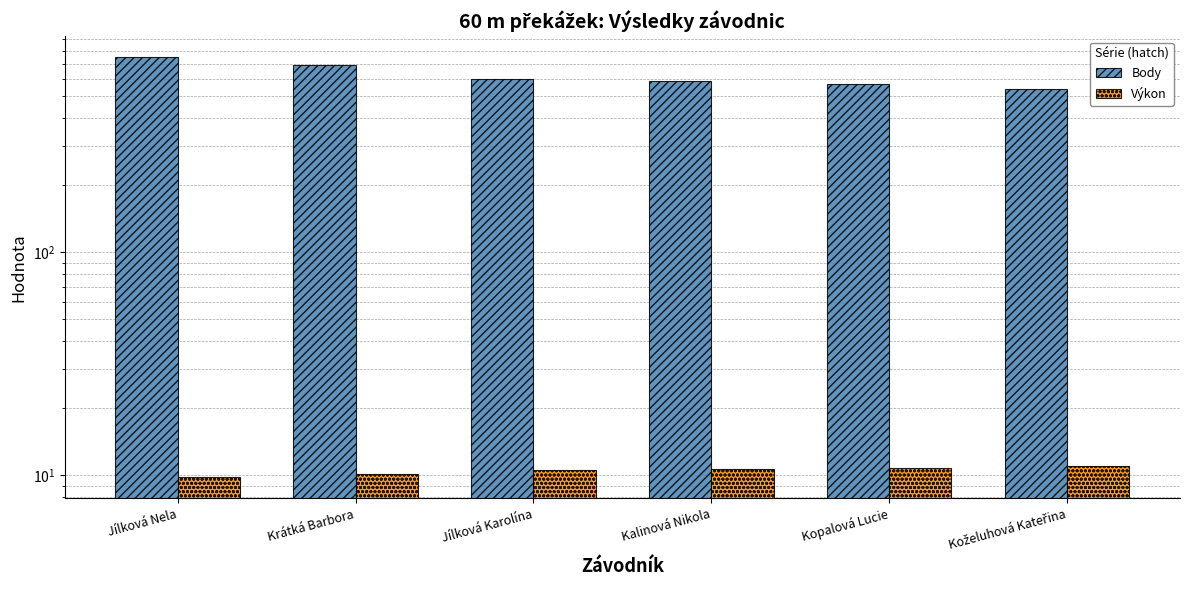

What is the difference between the maximum and second lowest values in the Výkon series?

0.9